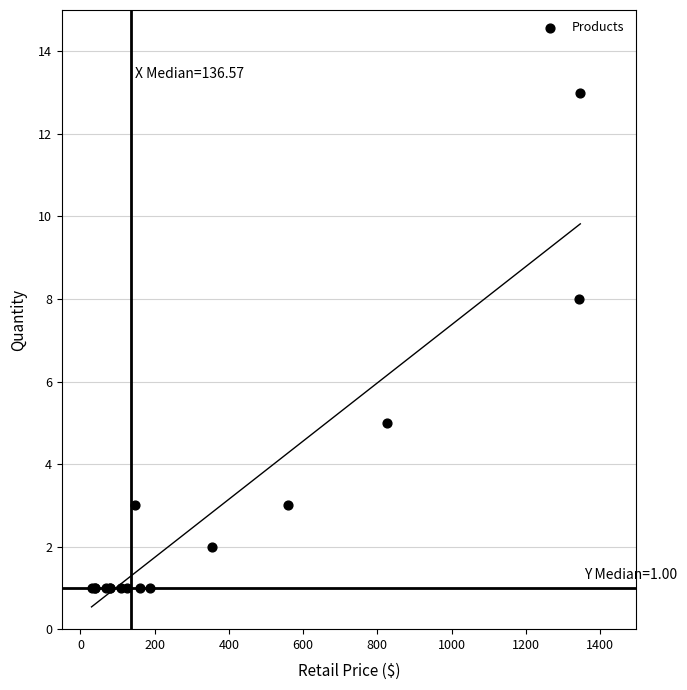

What Y value in the scatter plot is closest to 7?

8